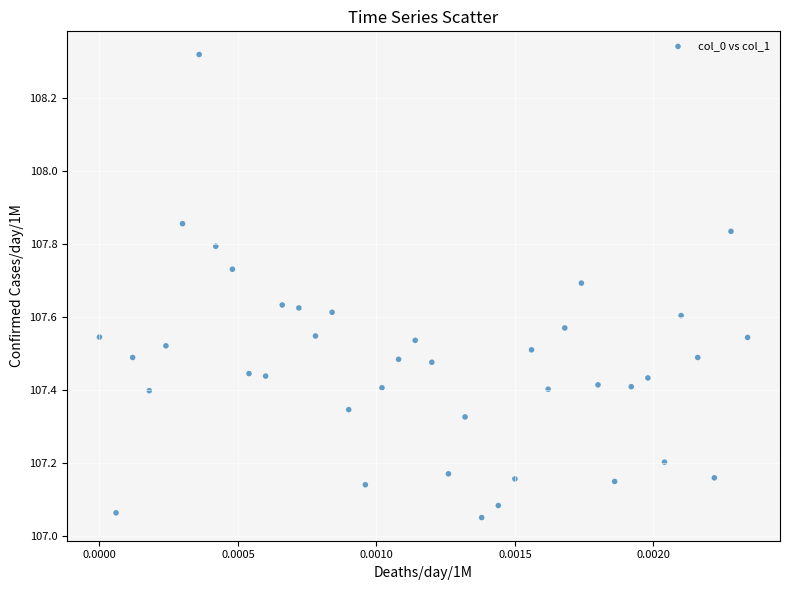

What is the range of Y values (max minus min)?

1.3